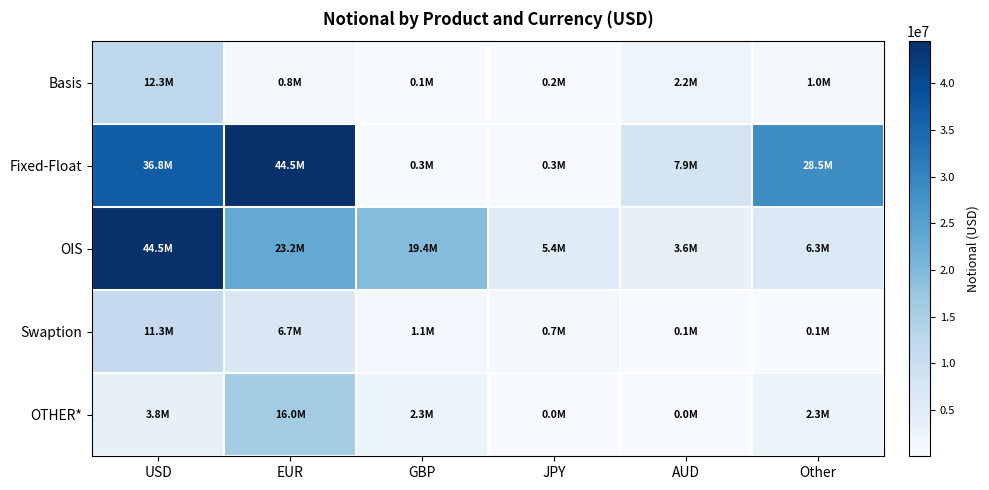

What is the minimum value shown in the chart?

20832